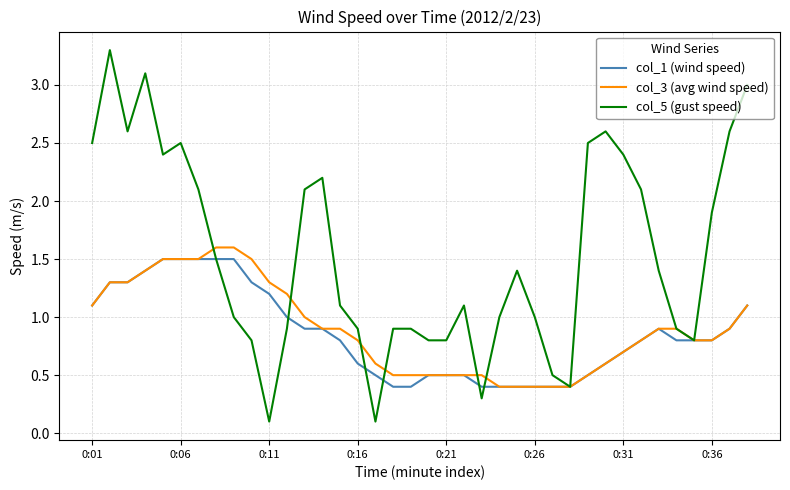

Which series has the widest spread of values?

col_5 (gust speed)